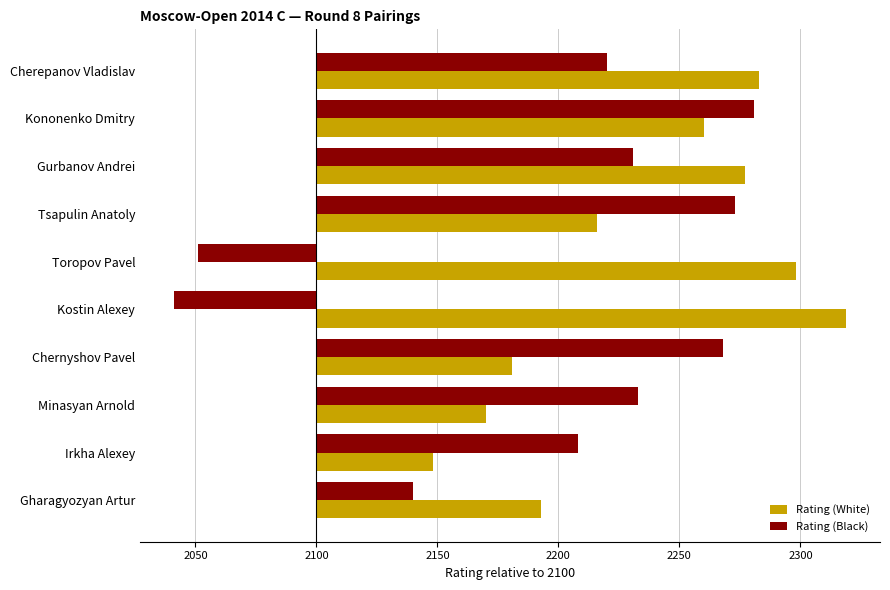

What is the difference between the second highest and second lowest values in the Rating (White) series?

128